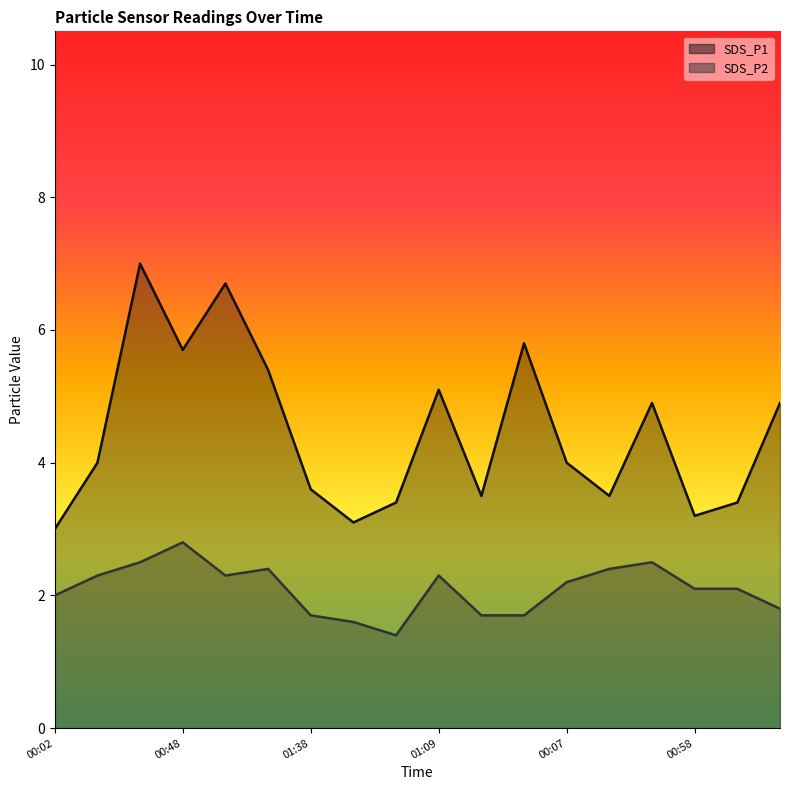

What is the spread (max minus min) of values at 00:48?

2.9